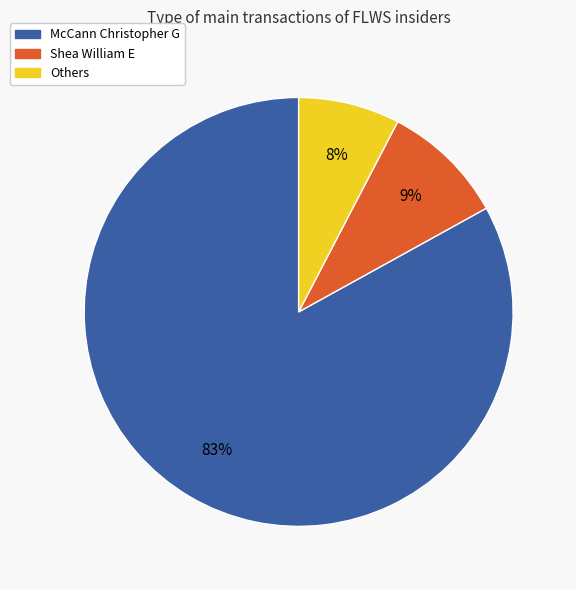

Does any single category account for the majority?

Yes